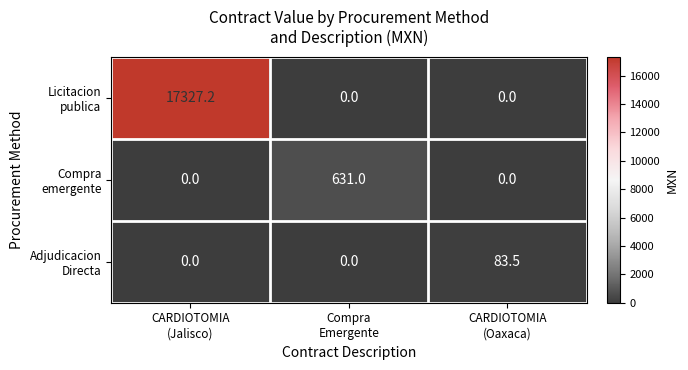

What is the spread (max minus min) of values at CARDIOTOMIA
(Oaxaca)?

83.5